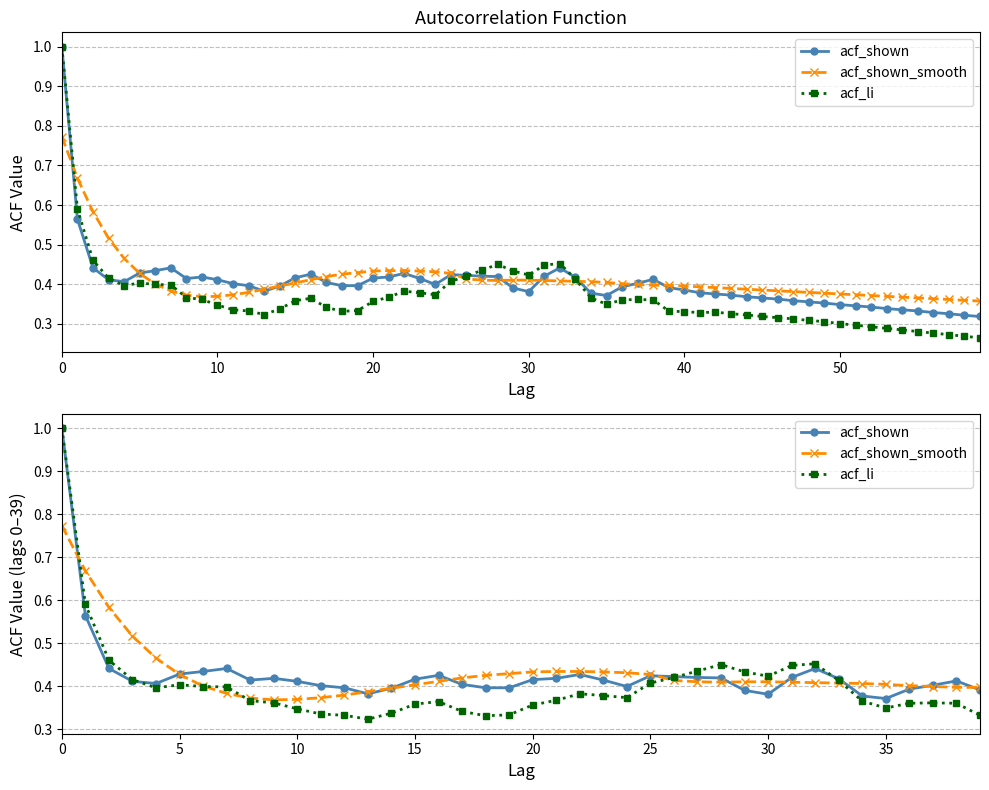

Which has a higher value, 33 or 25?

25